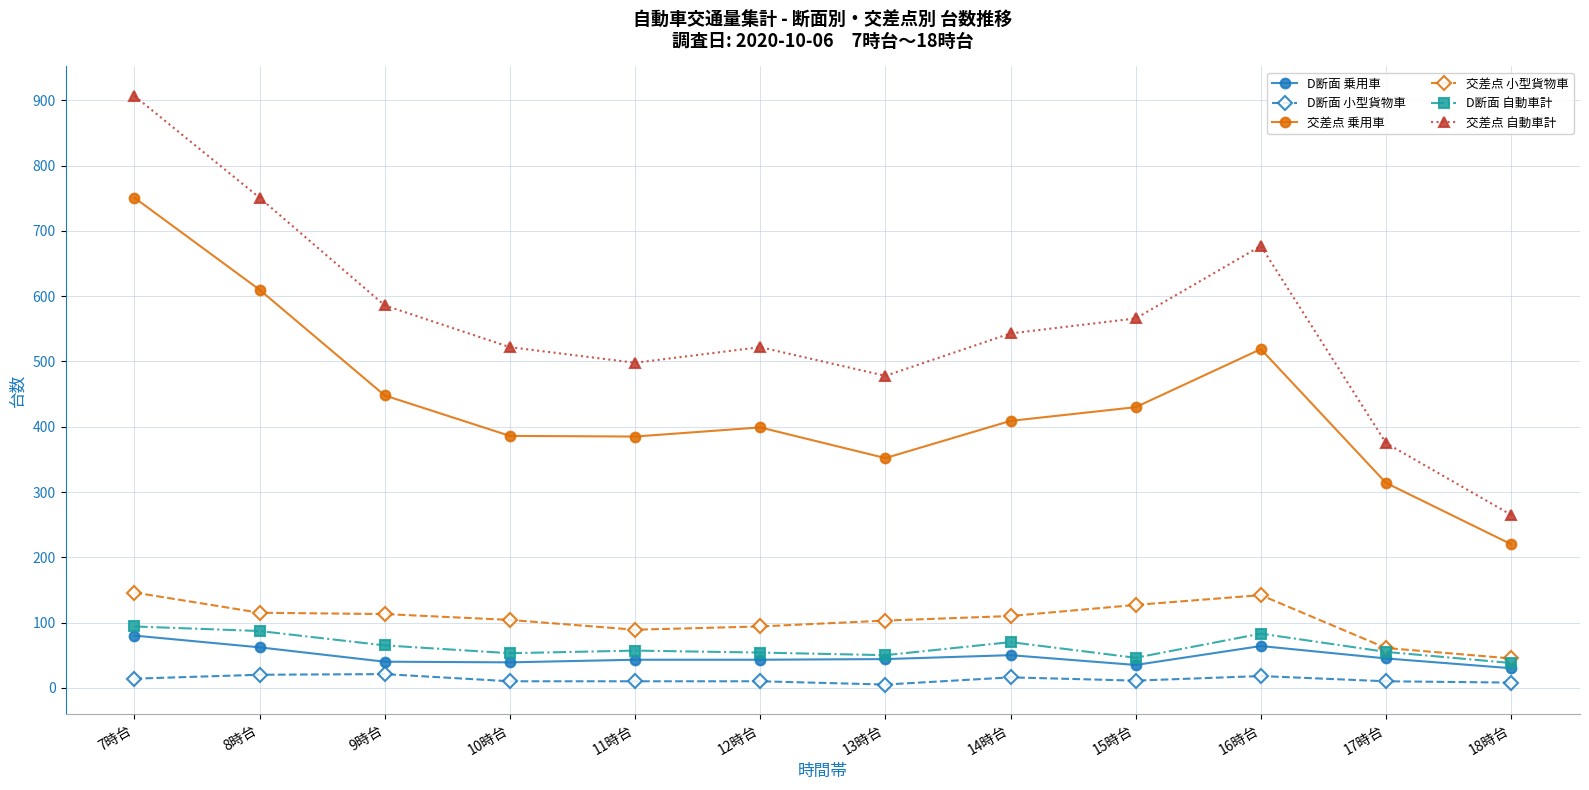

How many values in the D断面 小型貨物車 series are below 11?

6